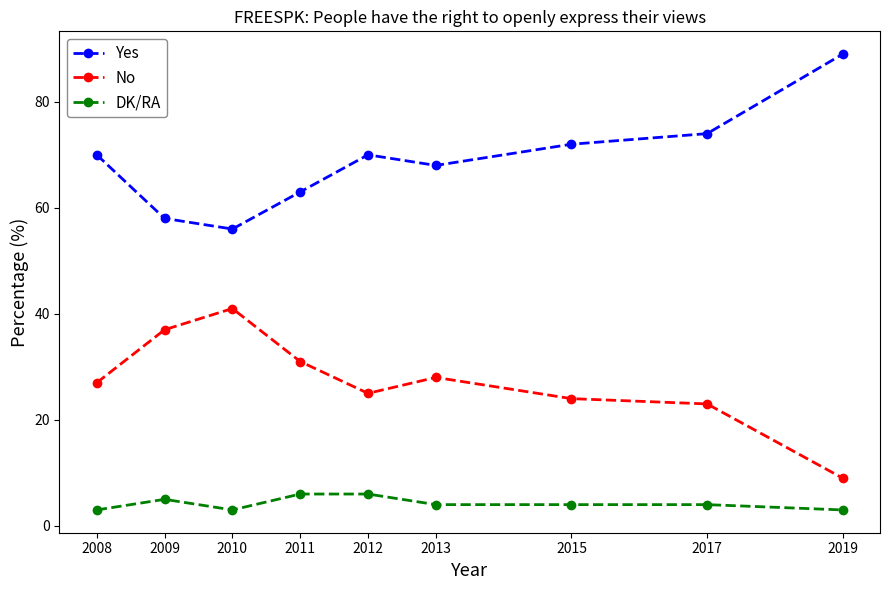

What is the value of the No point at the 4th from the left?

31